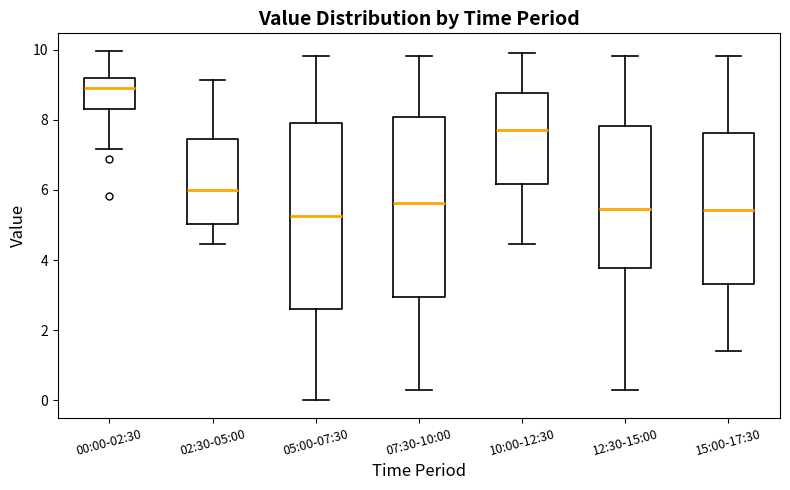

Reading left to right, transcribe this box plot: for each box, give where its median line is, the range the box spans, and where its two whiskers end, as read against the y-axis. The values are not printed on the chart, so give them approximately, as read against the axis.

00:00-02:30: median 9.0, box 8.4 to 9.2, whiskers 7.2 to 10.0
02:30-05:00: median 6.0, box 5.0 to 7.4, whiskers 4.4 to 9.2
05:00-07:30: median 5.2, box 2.6 to 8.0, whiskers 0.0 to 9.8
07:30-10:00: median 5.6, box 3.0 to 8.0, whiskers 0.4 to 9.8
10:00-12:30: median 7.8, box 6.2 to 8.8, whiskers 4.4 to 10.0
12:30-15:00: median 5.4, box 3.8 to 7.8, whiskers 0.4 to 9.8
15:00-17:30: median 5.4, box 3.4 to 7.6, whiskers 1.4 to 9.8